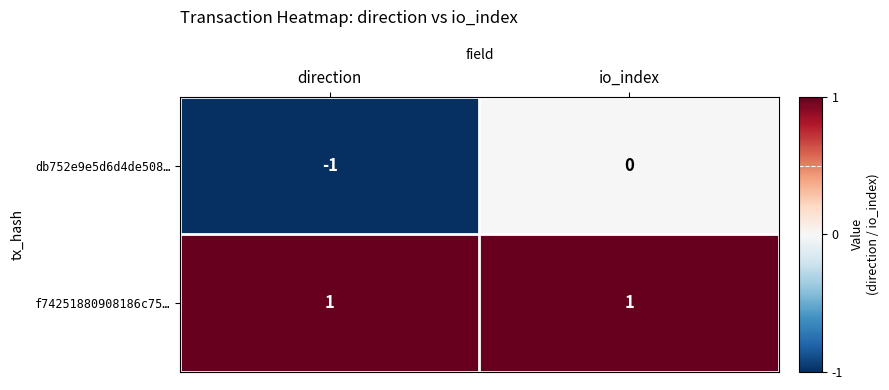

Reading left to right, what are all the values shown in this chart?

db752e9e5d6d4de508…: direction=-1	io_index=0
f74251880908186c75…: direction=1	io_index=1